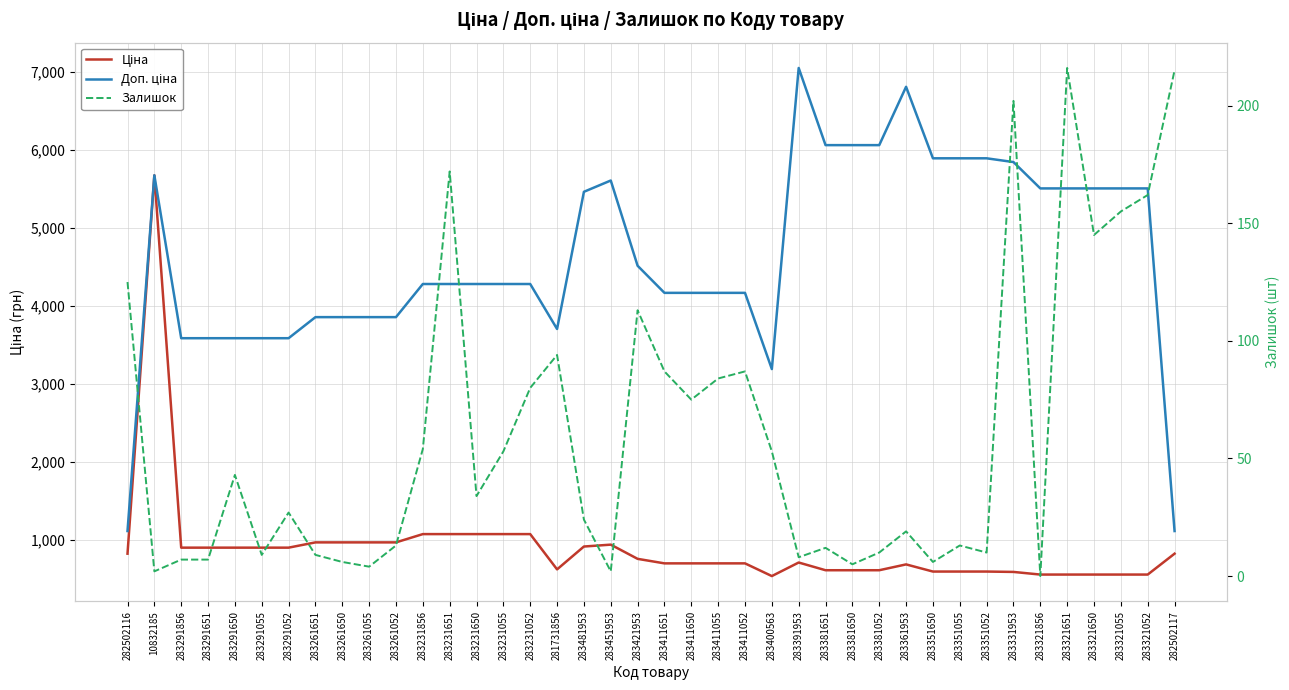

List the labels in order of Залишок value, smallest first.

283321856, 10832185, 283451953, 283261055, 283381650, 283261650, 283351650, 283291856, 283291651, 283391953, 283291055, 283261651, 283381052, 283351052, 283381651, 283261052, 283351055, 283361953, 283481953, 283291052, 283231650, 283291650, 283231055, 283400563, 283231856, 283411650, 283231052, 283411055, 283411651, 283411052, 281731856, 283421953, 282502116, 283321650, 283321055, 283321052, 283231651, 283331953, 282502117, 283321651